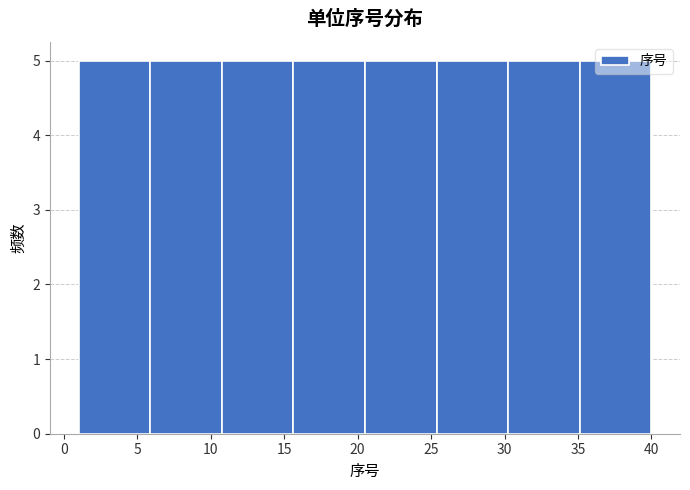

What is the height of the bar covering 1.0 to 6.0 on the x-axis? Neither the bar edges nor the heights are printed on the chart, so give them approximately, as read against the axes.

5